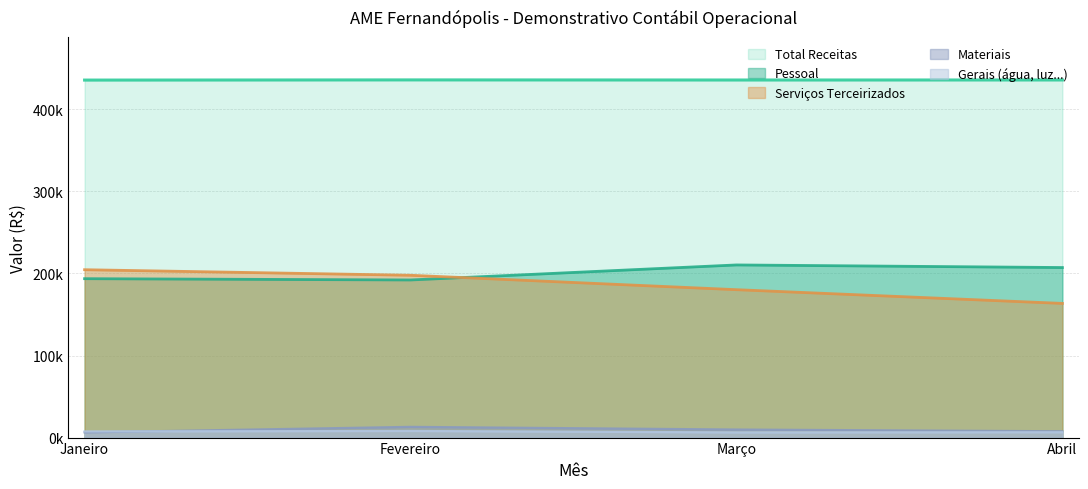

Where is Gerais nearest to the value 7180?

Janeiro